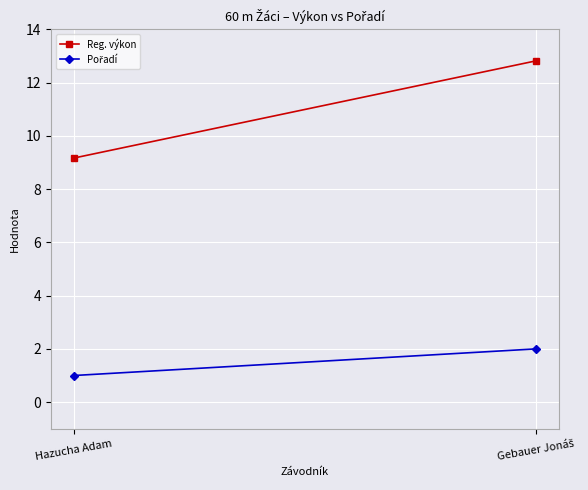

Is this an area chart (filled region under the line)?

No